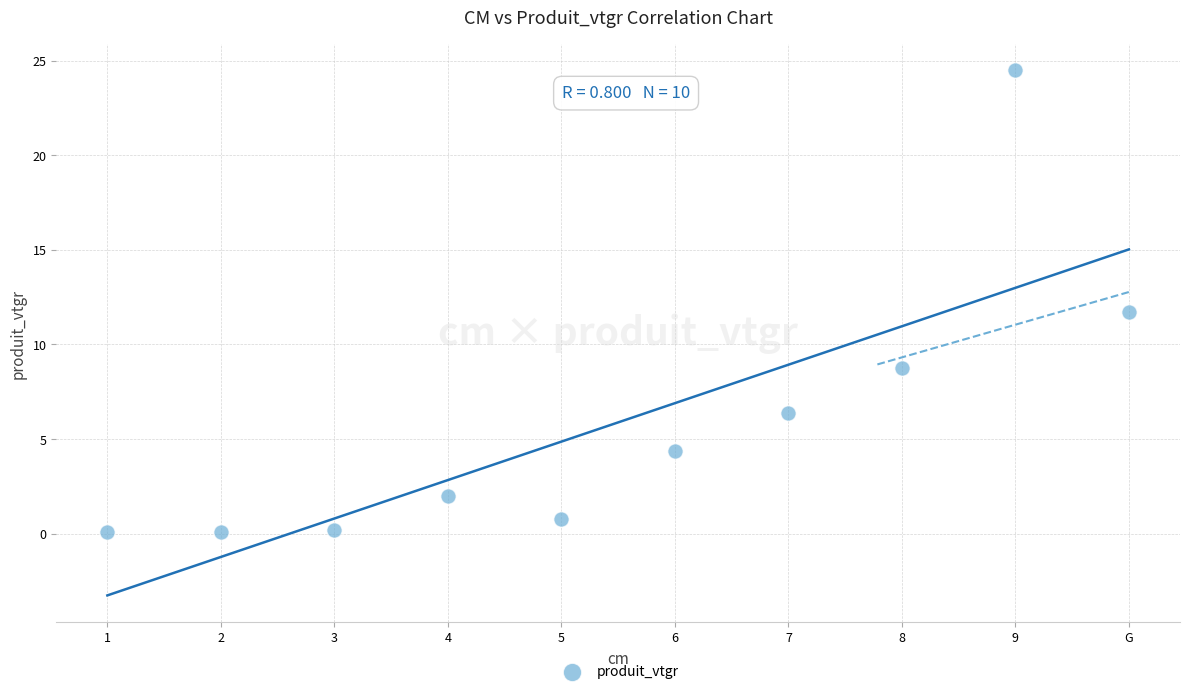

What is the average Y value?

5.9